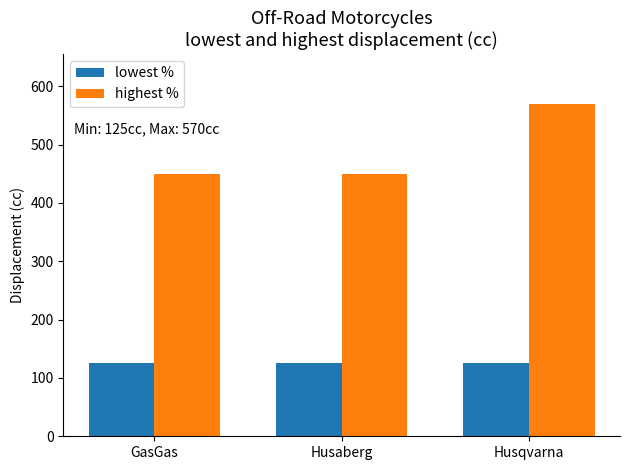

Reading left to right, transcribe all the data shown in this chart.

lowest %: GasGas=125	Husaberg=125	Husqvarna=125
highest %: GasGas=450	Husaberg=450	Husqvarna=570